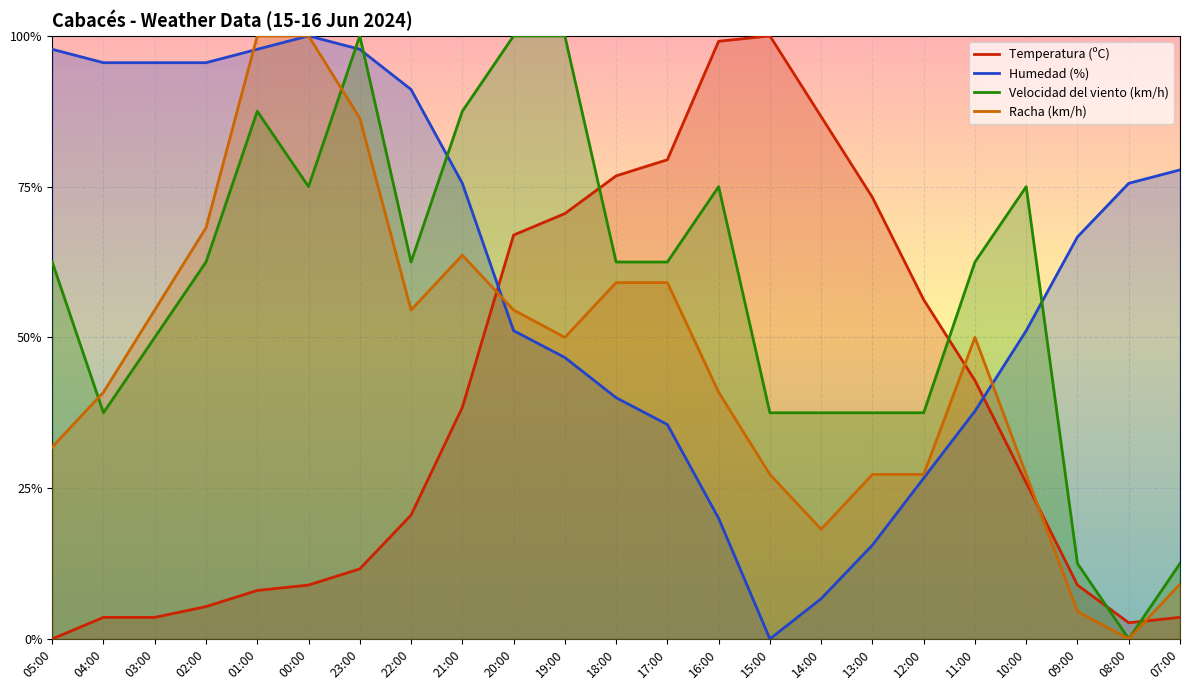

True or false: Temperatura (ºC) has more than 0 points higher than both neighbors.

True